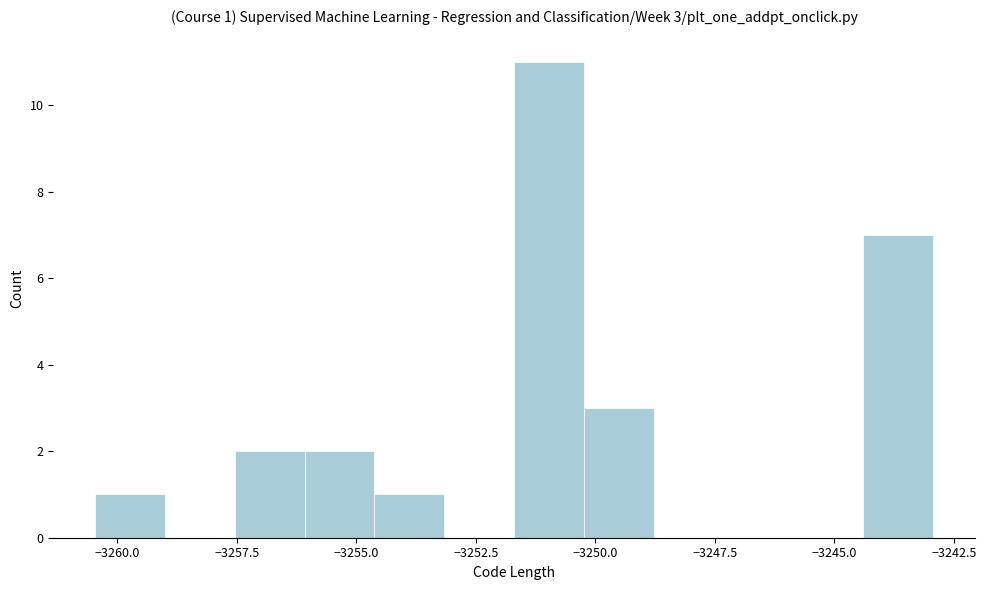

Around what value on the x-axis is the tallest bar? Give the approximate position of its centre, as read against the axis.

-3251.0